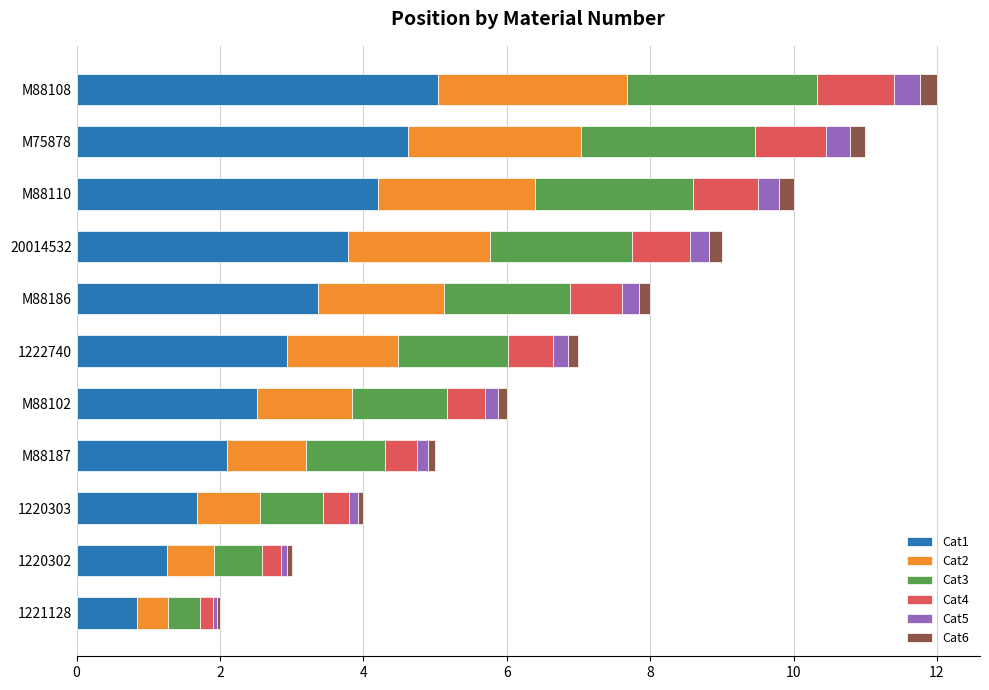

At which label does Cat1 reach its peak?

M88108